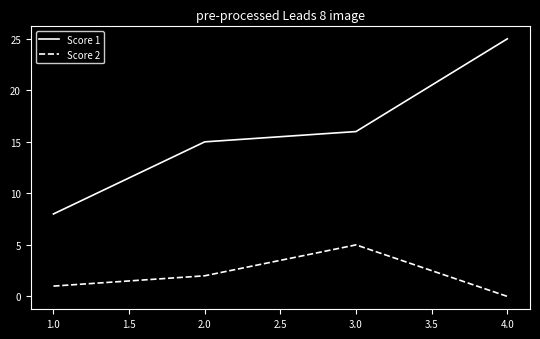

True or false: Score 2 and Score 1 cross at least once.

False